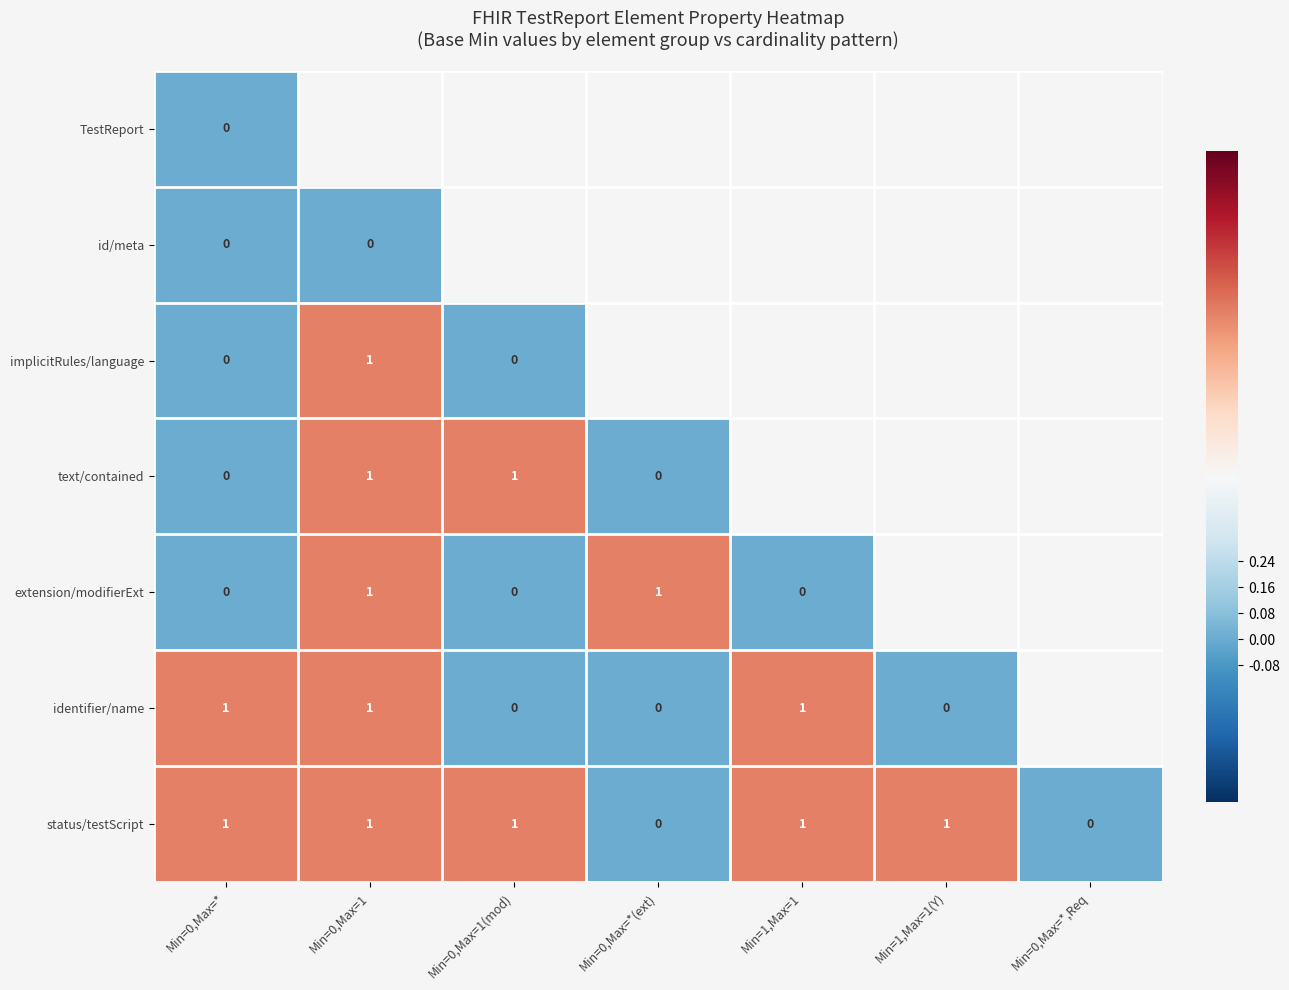

True or false: status/testScript has a value of 1 at Min=1,Max=1.

True